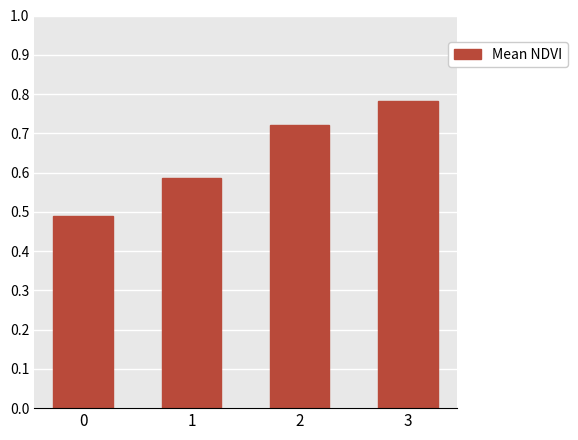

Count the number of data series in this chart.

1